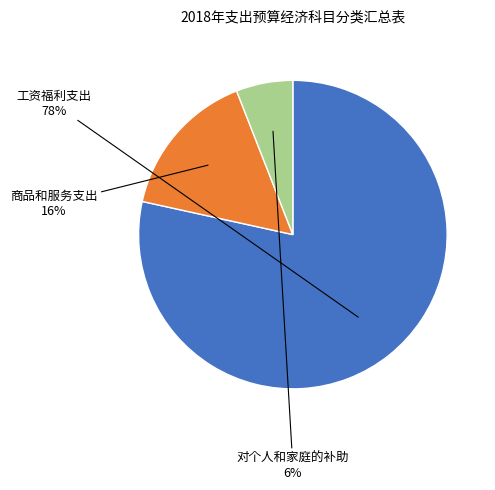

How many slices are in this pie chart?

3